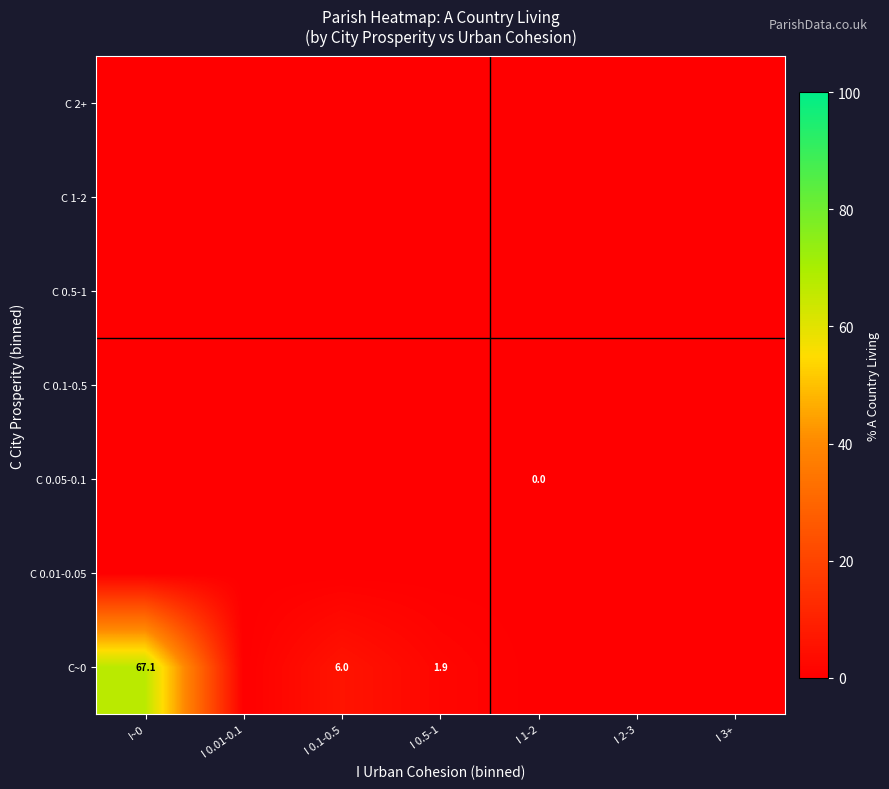

The C 0.1-0.5 series shows 0.0 at I 3+. True or false?

True